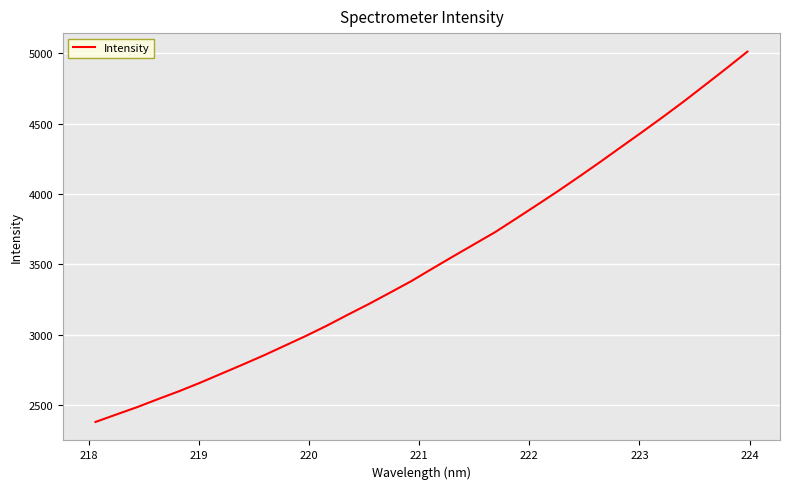

What is the minimum value shown in the chart?

2382.6